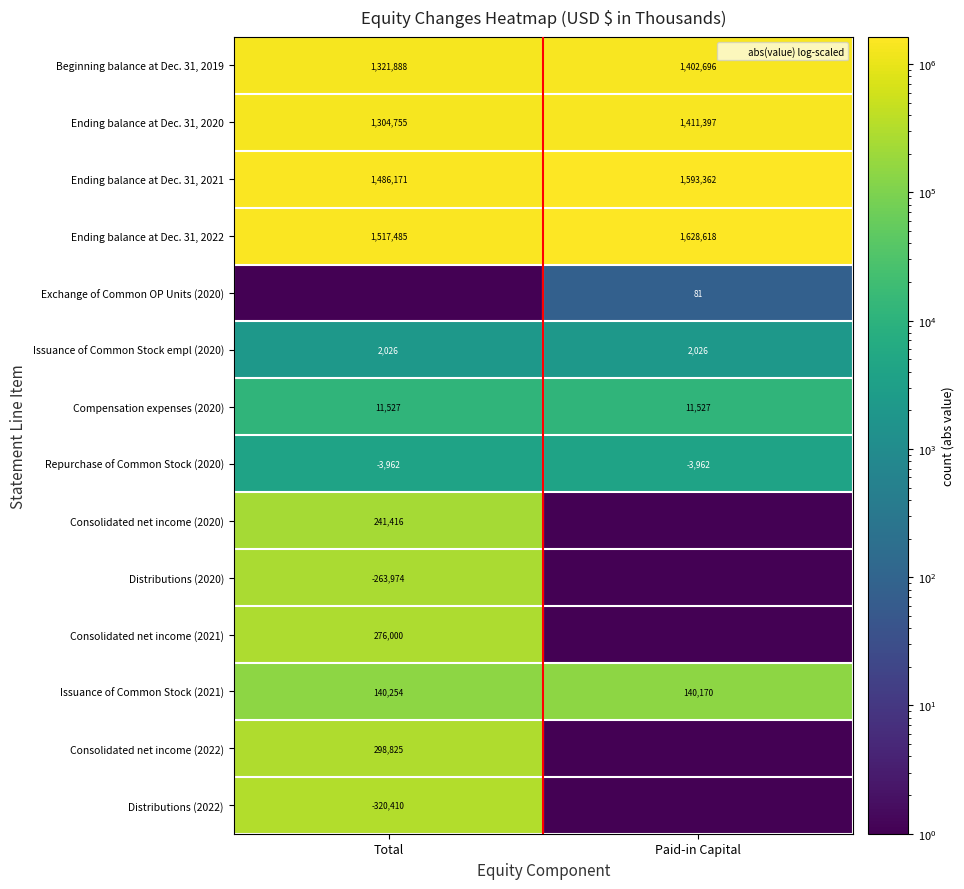

Rank the series by their maximum value, from highest to lowest.

Ending balance at Dec. 31, 2022, Ending balance at Dec. 31, 2021, Ending balance at Dec. 31, 2020, Beginning balance at Dec. 31, 2019, Distributions (2022), Consolidated net income (2022), Consolidated net income (2021), Distributions (2020), Consolidated net income (2020), Issuance of Common Stock (2021), Compensation expenses (2020), Repurchase of Common Stock (2020), Issuance of Common Stock empl (2020), Exchange of Common OP Units (2020)